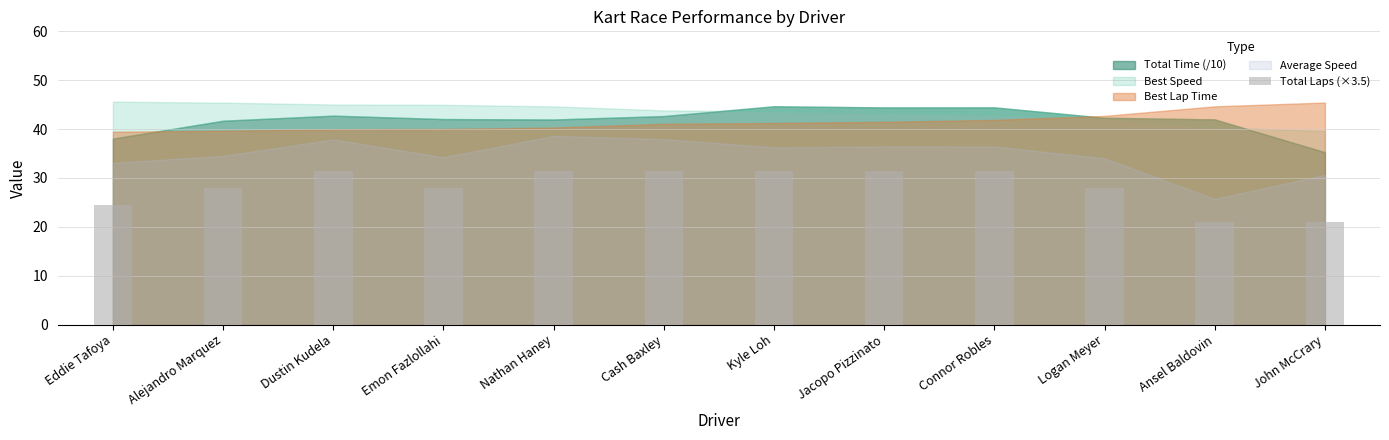

What is the difference between the maximum and minimum values?

10.5